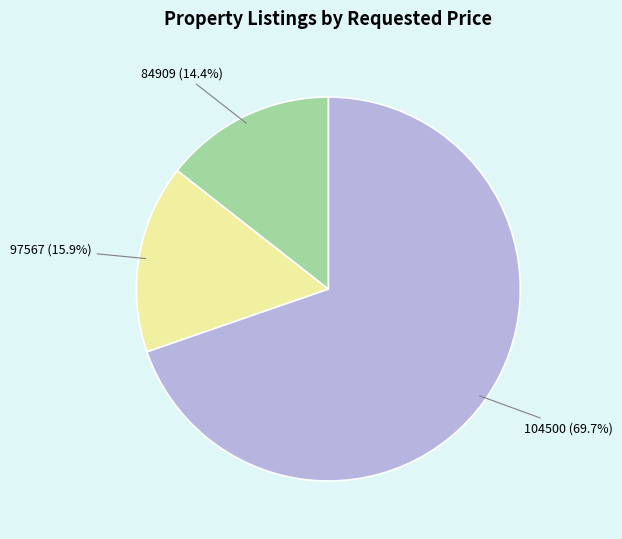

Which slice is the largest?

104500